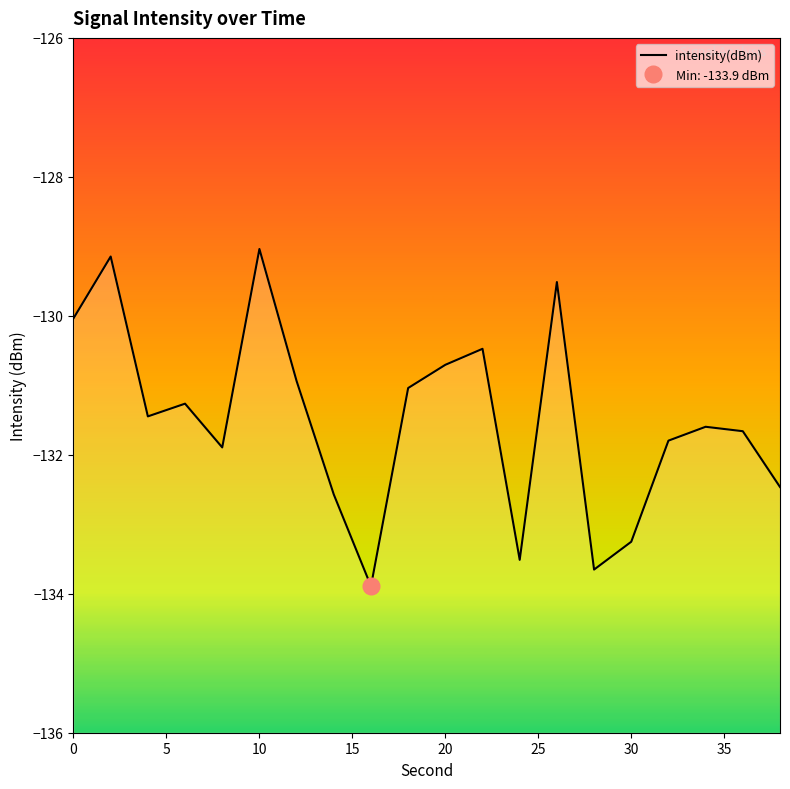

How many interior local valleys (lower than both neighbors) does the data have?

5